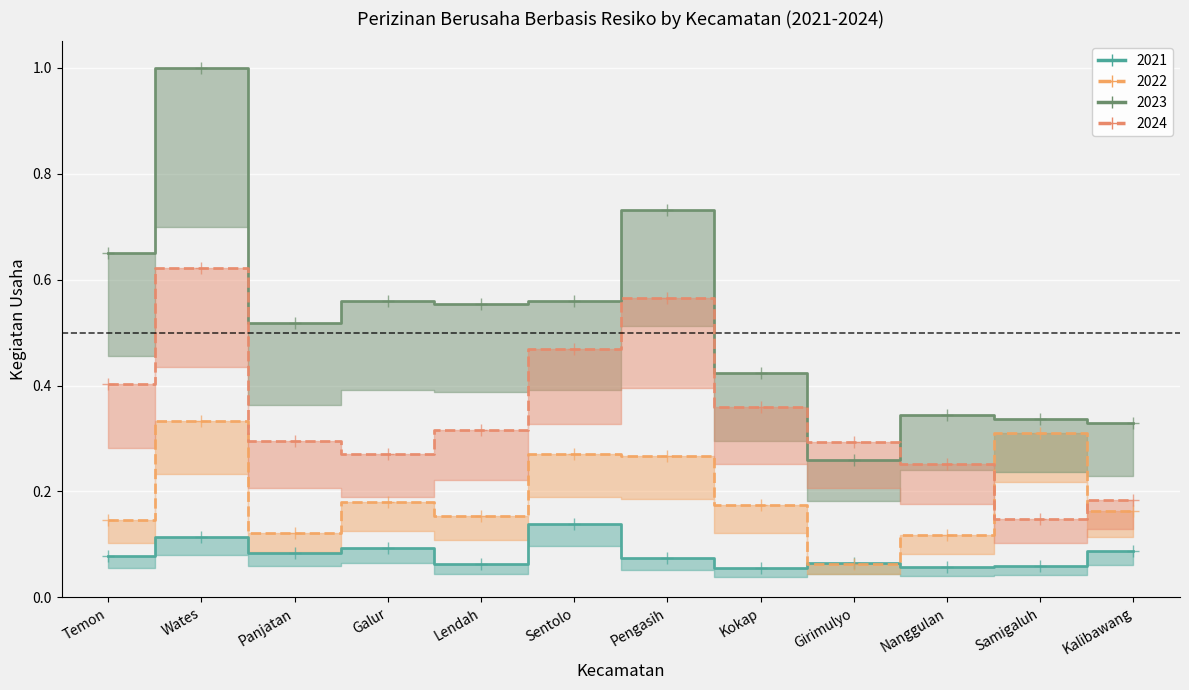

Is it true that 2024 equals 0.6 at Temon?

False